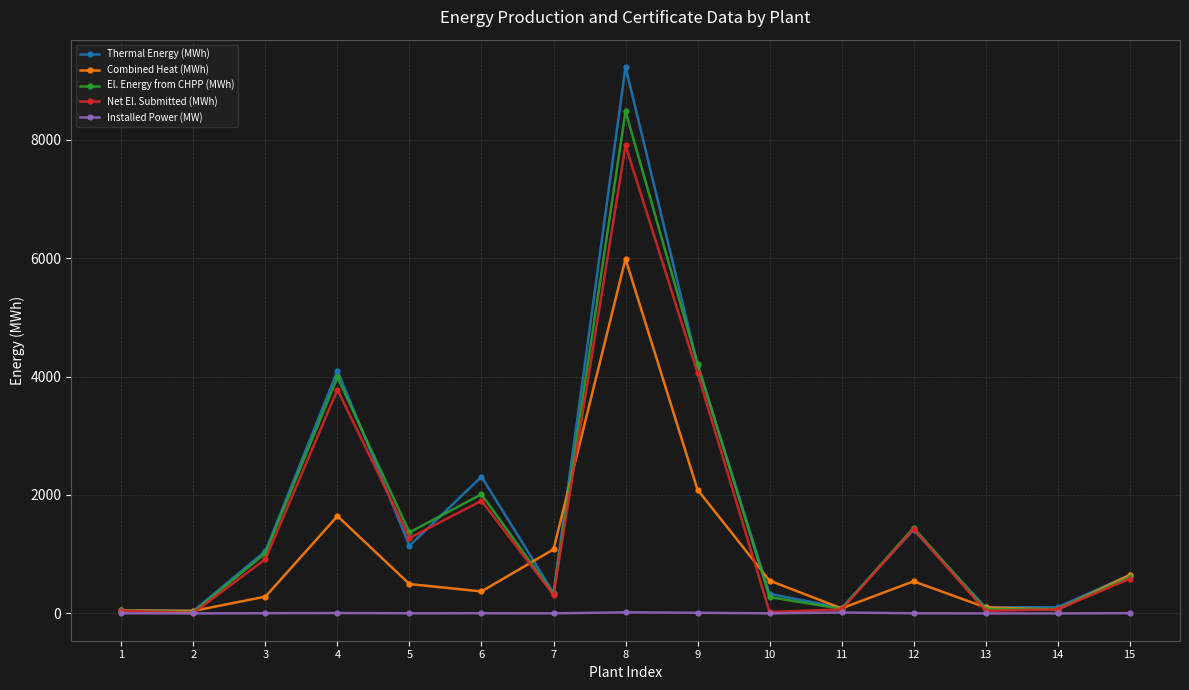

In Thermal Energy (MWh), how many points are higher than both neighbors (excluding endpoints)?

4